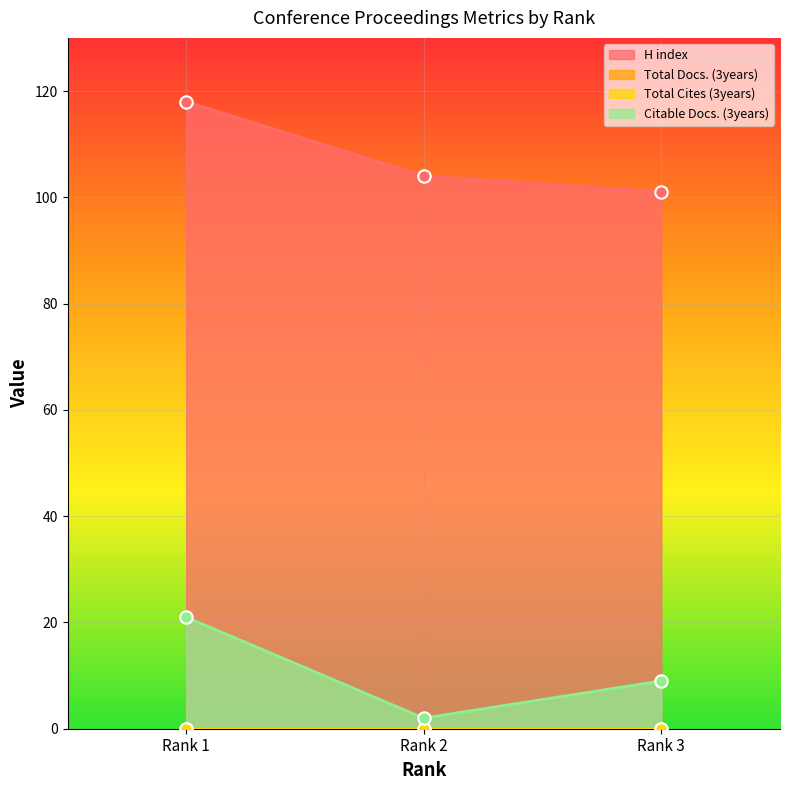

At which category is the sum across all series the highest?

Rank 1